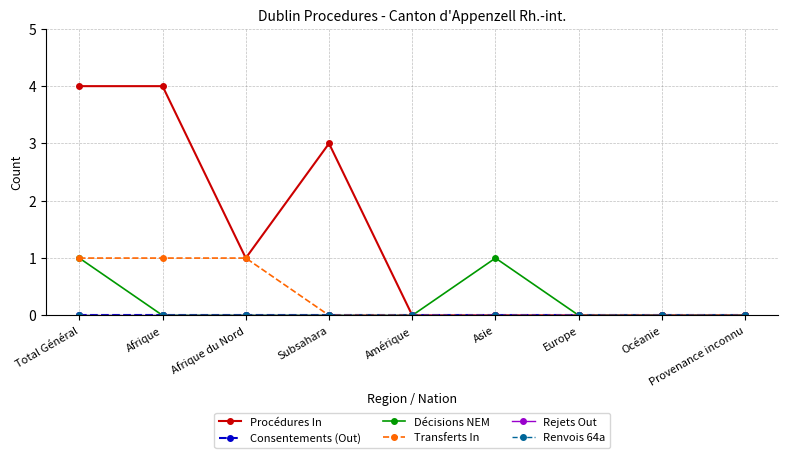

Is this an area chart (filled region under the line)?

No